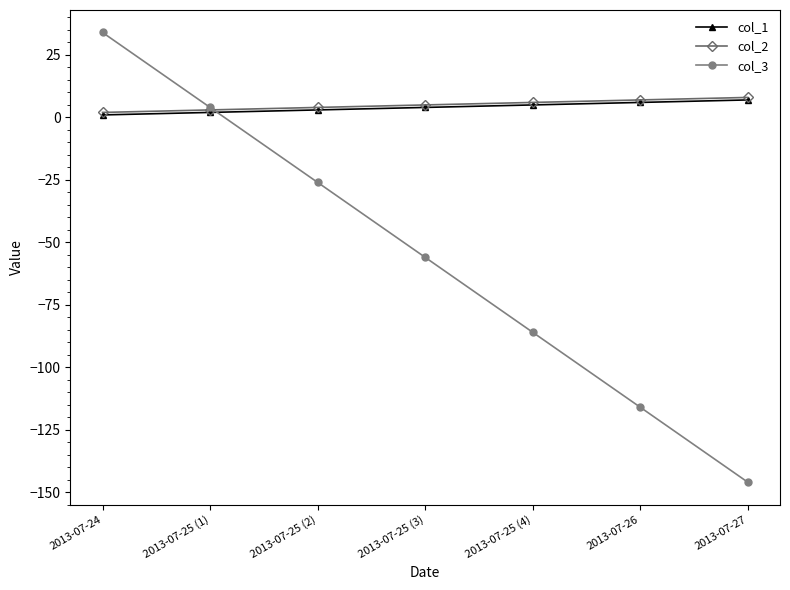

Reading left to right, what are all the values shown in this chart?

col_1: 2013-07-24=1	2013-07-25 (1)=2	2013-07-25 (2)=3	2013-07-25 (3)=4	2013-07-25 (4)=5	2013-07-26=6	2013-07-27=7
col_2: 2013-07-24=2	2013-07-25 (1)=3	2013-07-25 (2)=4	2013-07-25 (3)=5	2013-07-25 (4)=6	2013-07-26=7	2013-07-27=8
col_3: 2013-07-24=34	2013-07-25 (1)=4	2013-07-25 (2)=-26	2013-07-25 (3)=-56	2013-07-25 (4)=-86	2013-07-26=-116	2013-07-27=-146